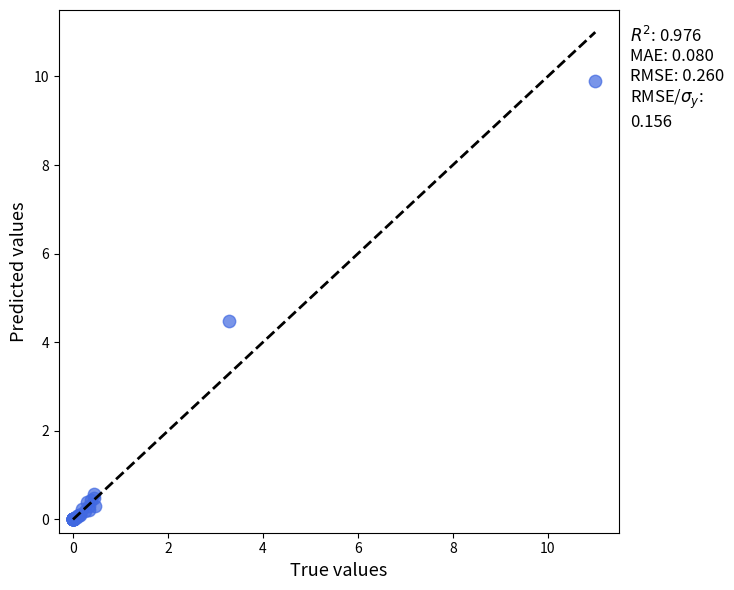

What Y value in the scatter plot is closest to 4?

4.5